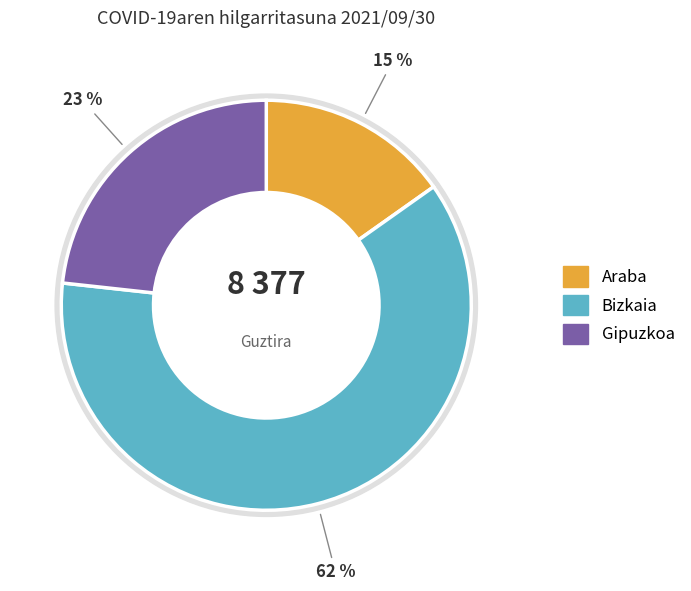

What percentage is the Gipuzkoa slice, to the nearest percent?

23%